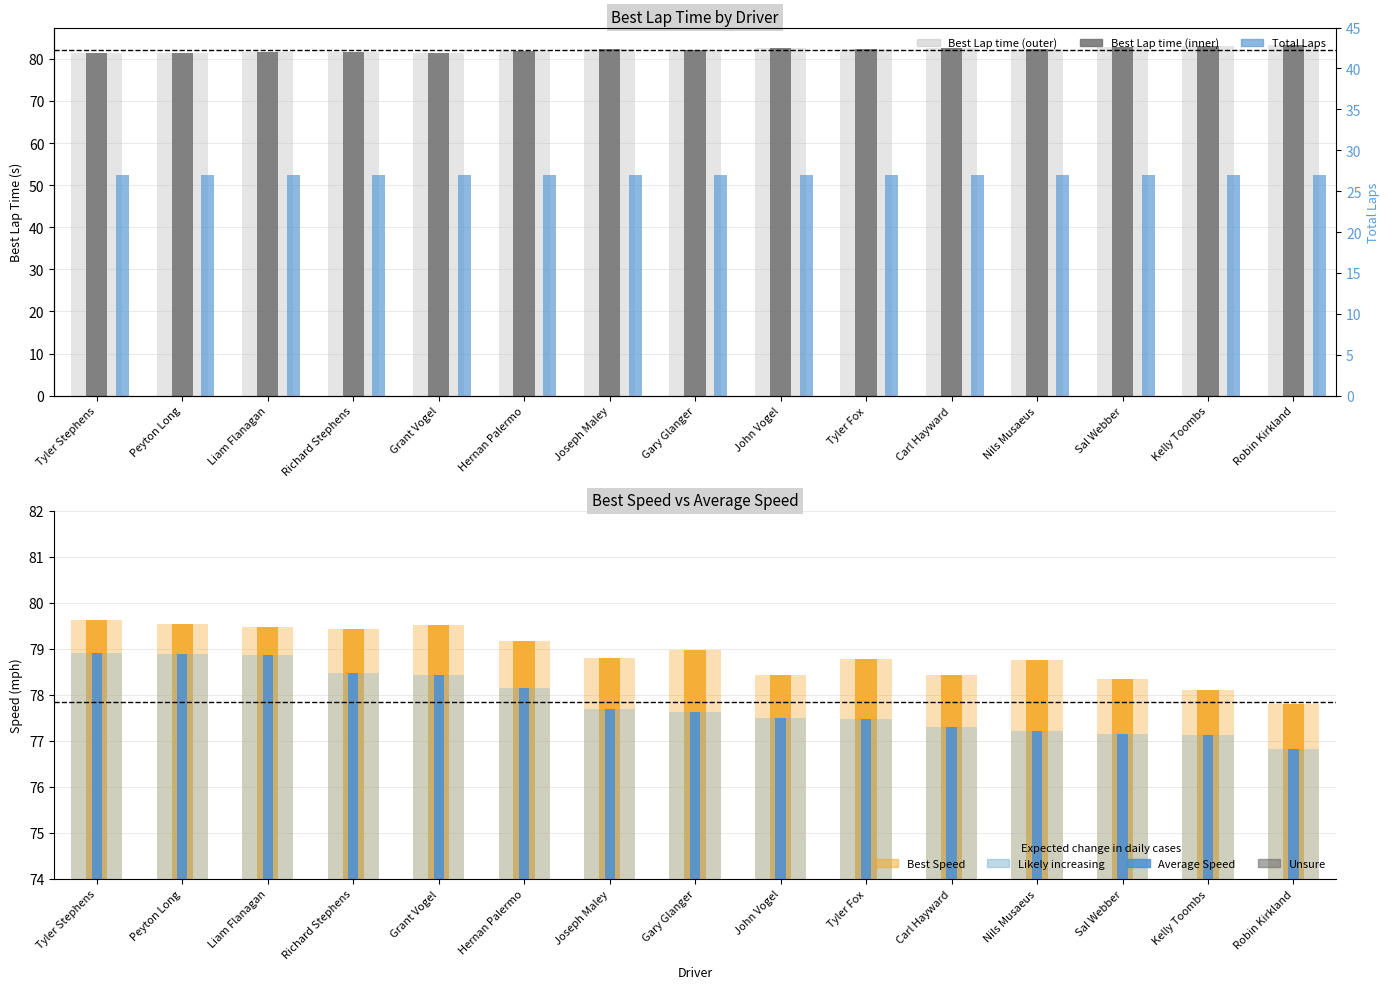

Does the chart contain stacked bars?

No